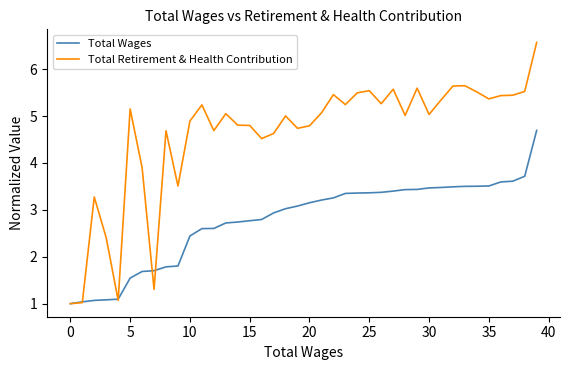

After their last crossing, which series has the higher values: Total Retirement & Health Contribution or Total Wages?

Total Retirement & Health Contribution